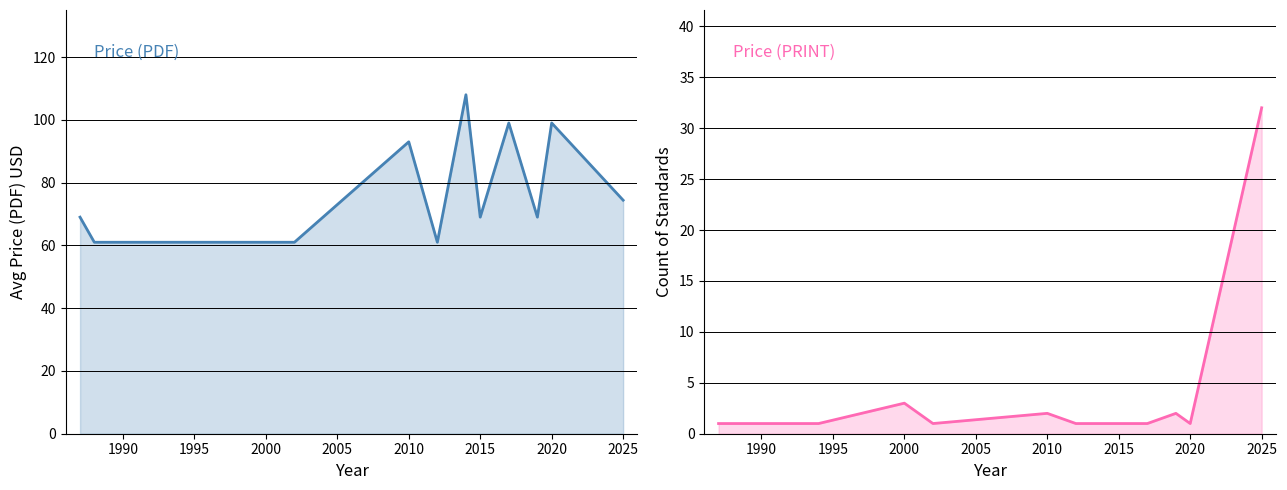

What is the lowest value of the Price (PDF) series?

61.0